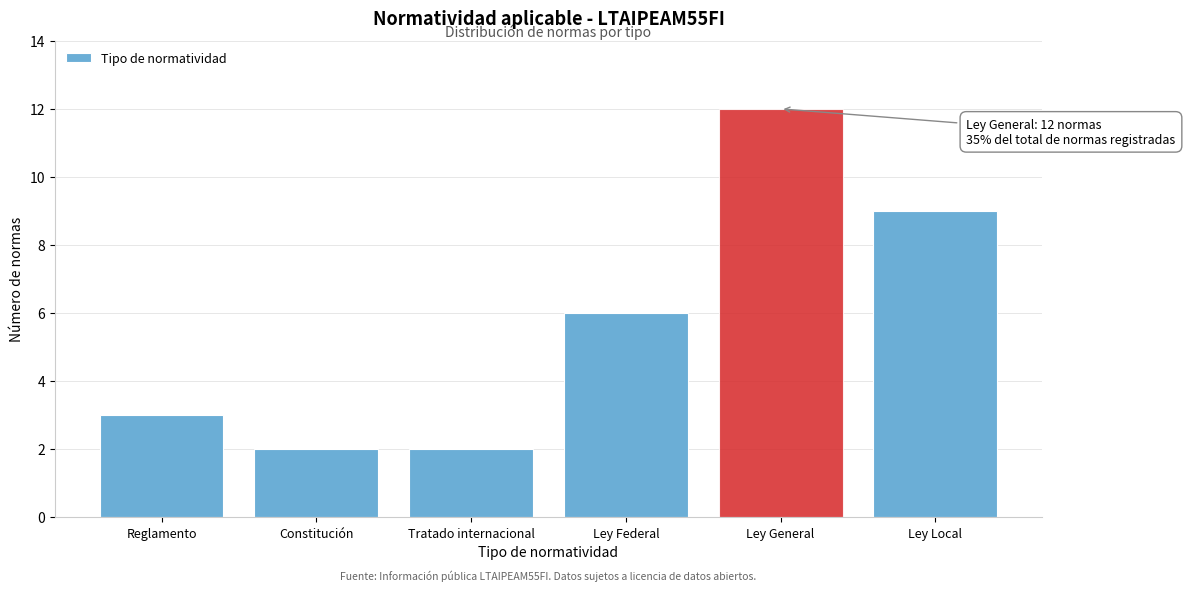

Reading left to right, extract all data points from this chart.

Reglamento=3	Constitución=2	Tratado internacional=2	Ley Federal=6	Ley General=12	Ley Local=9